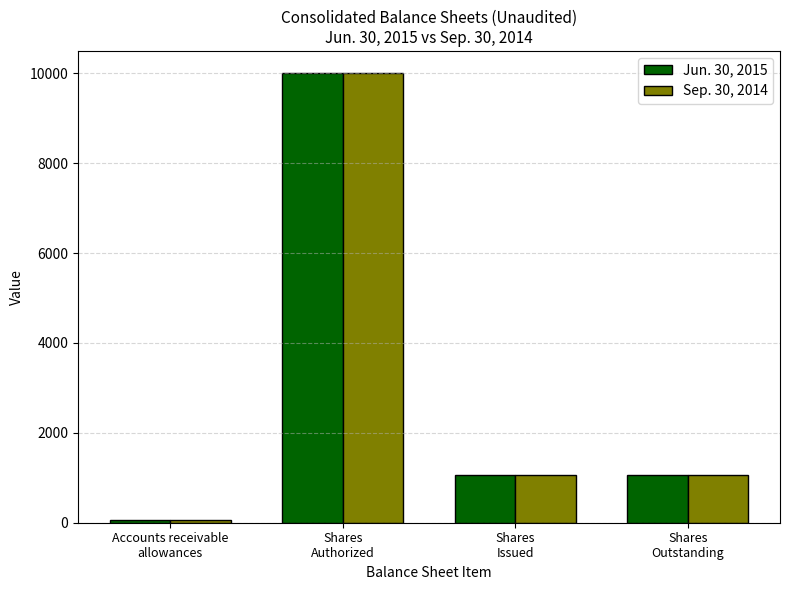

What is the greatest value displayed?

10000